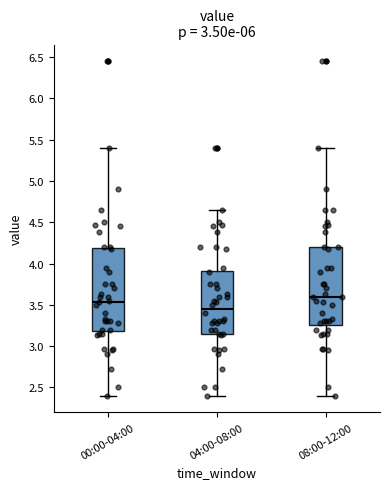

Which box is the tallest, from its lower edge to its upper edge?

00:00-04:00